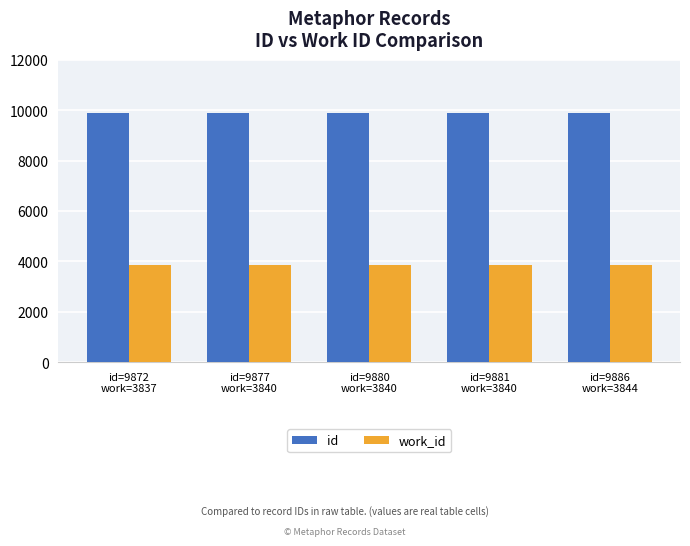

What is the average value of the work_id series?

3840